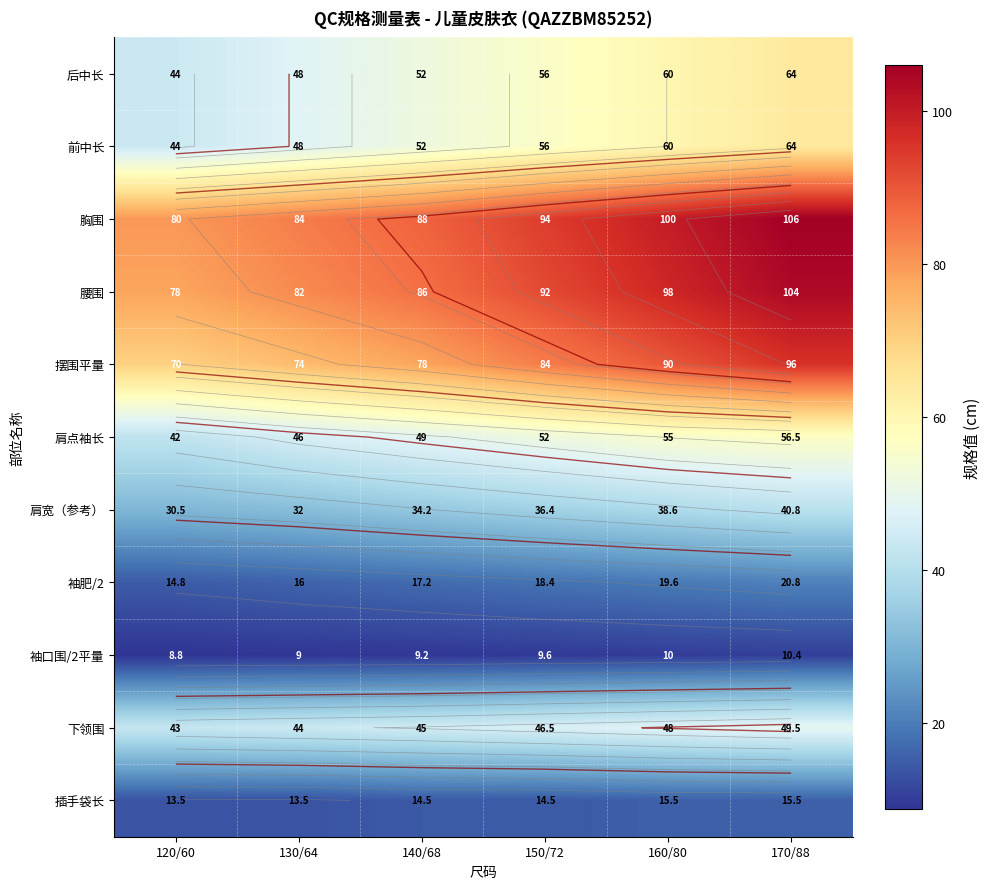

Which series has the largest range (max minus min)?

胸围